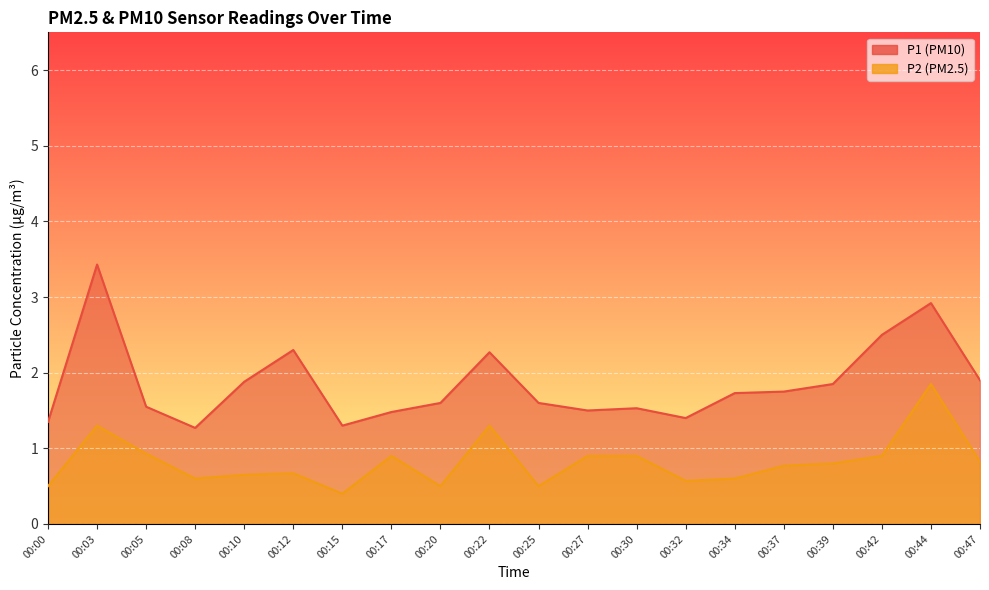

True or false: P2 has a value of 0.8 at 00:47.

True